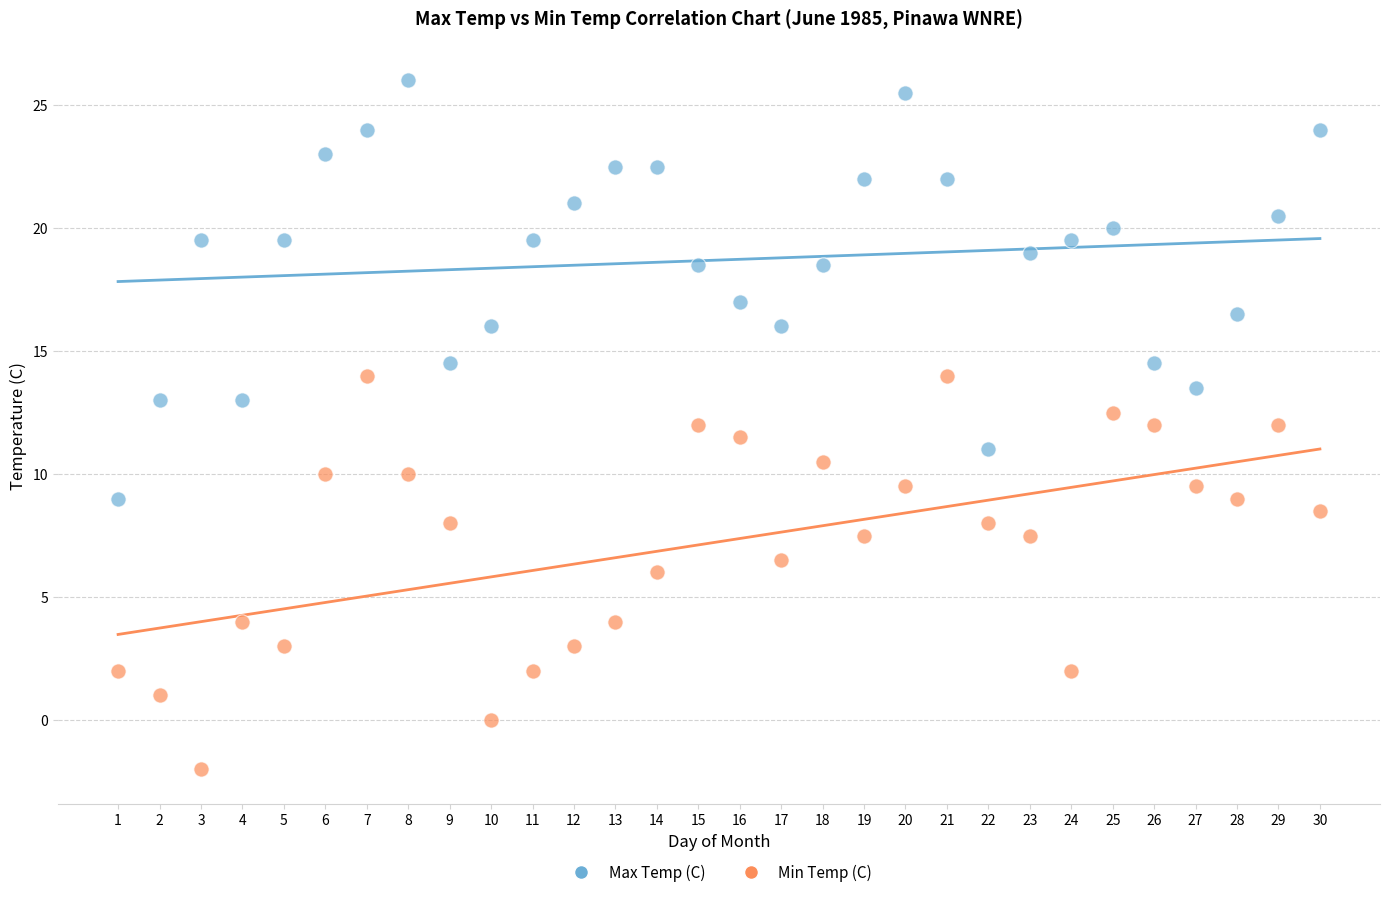

Which series reaches the maximum Y coordinate?

Max Temp (C)